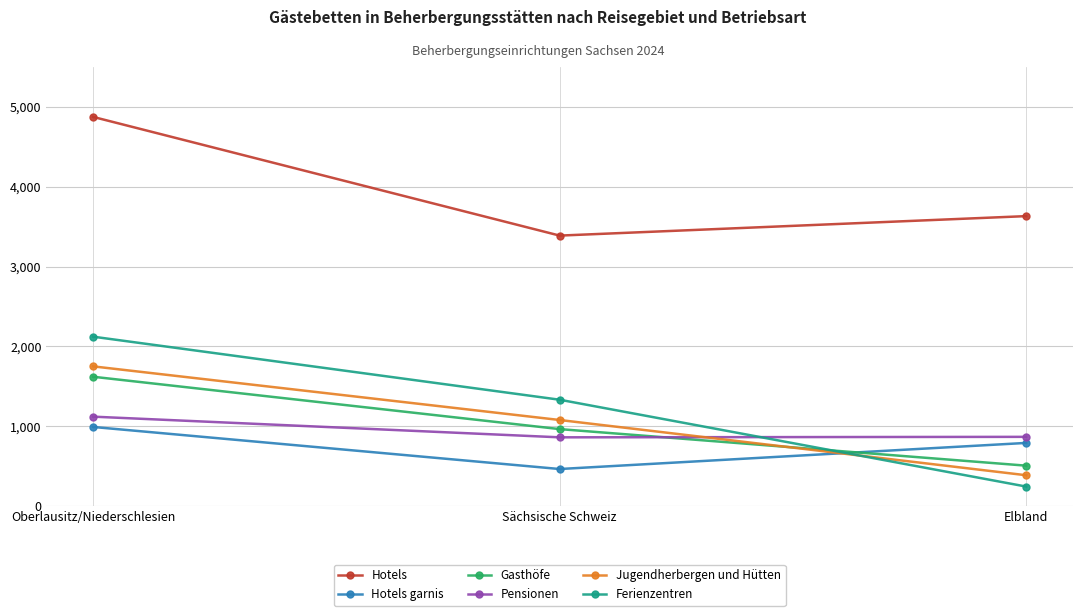

What is the spread (max minus min) of values at Elbland?

3388